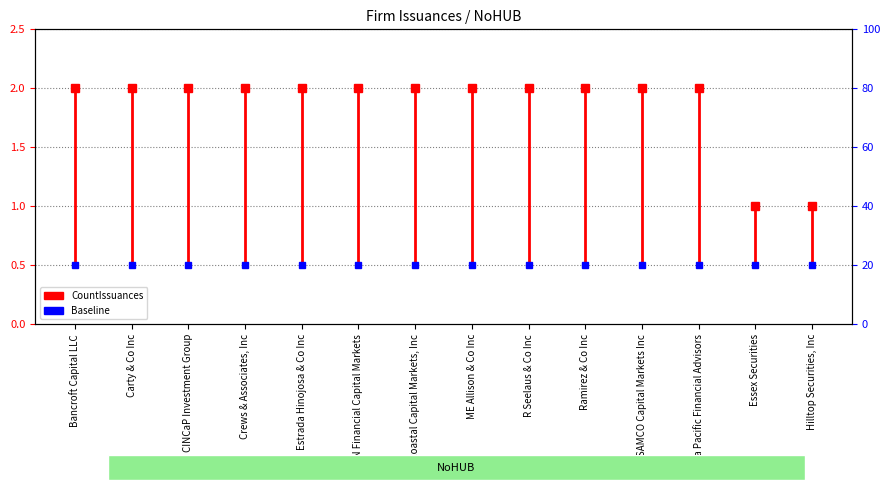

What is the smallest value displayed?

0.5